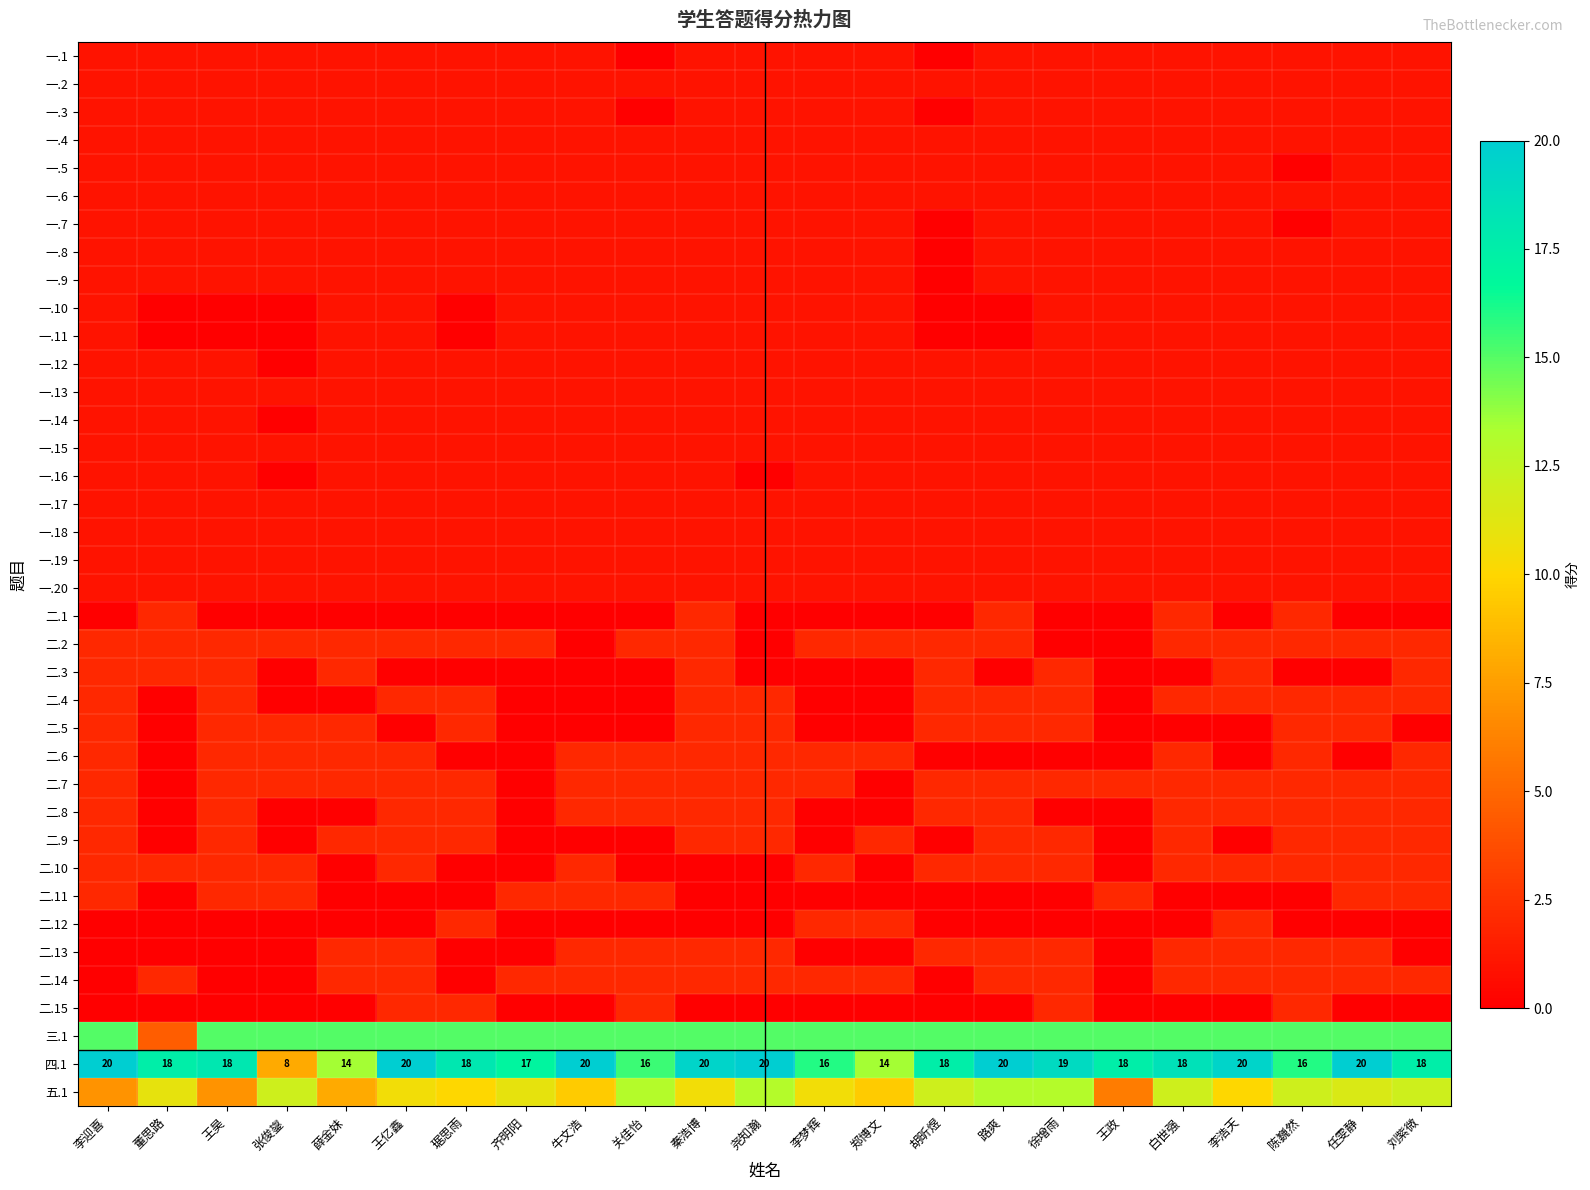

What is the total value across all series at 牛文浩?

78.5